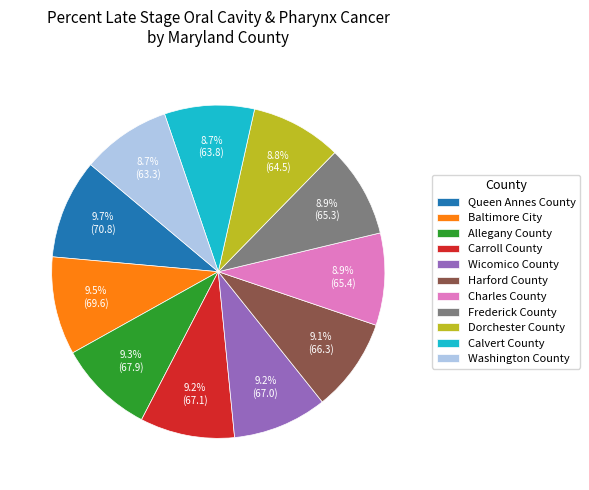

Approximately how many times larger is the value at Washington County compared to Baltimore City?

0.9